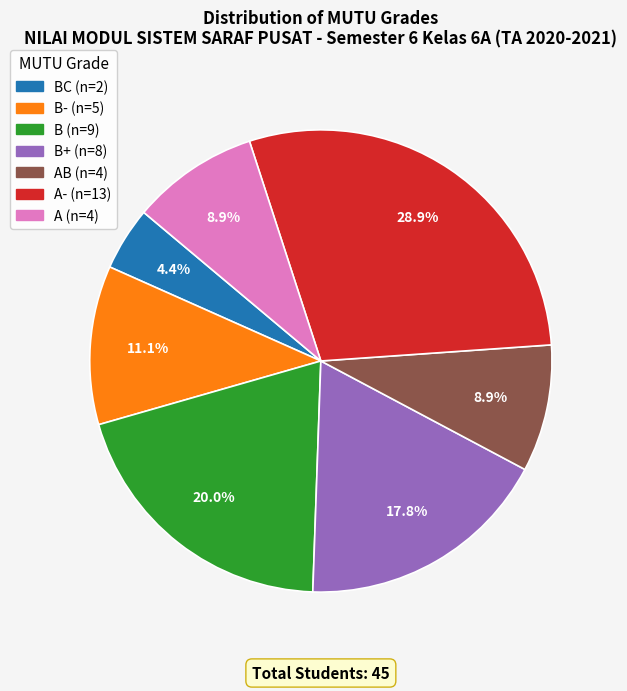

Is there any slice that represents more than half of the pie?

No